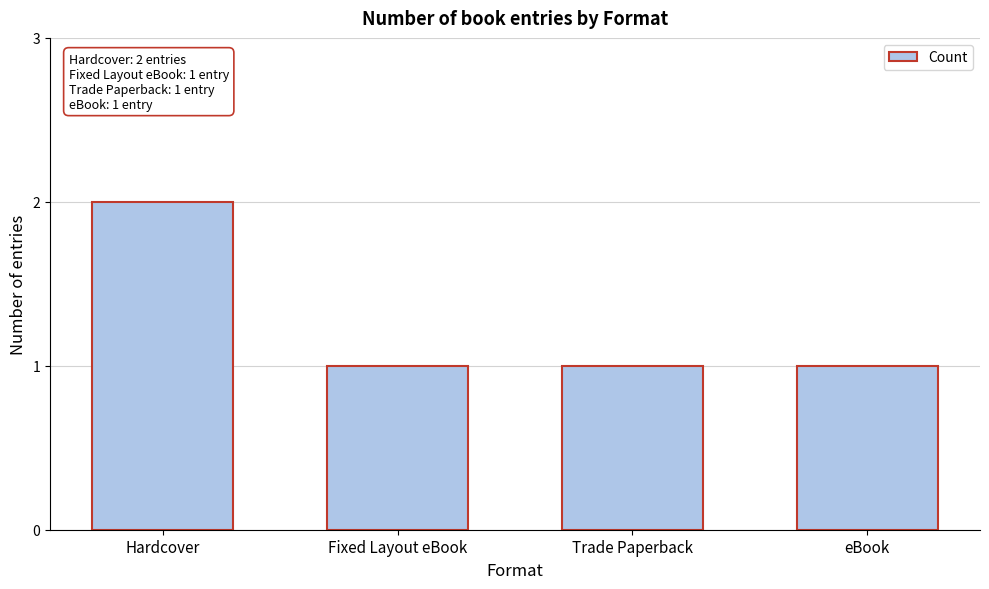

Which label corresponds to the largest value in the chart?

Hardcover